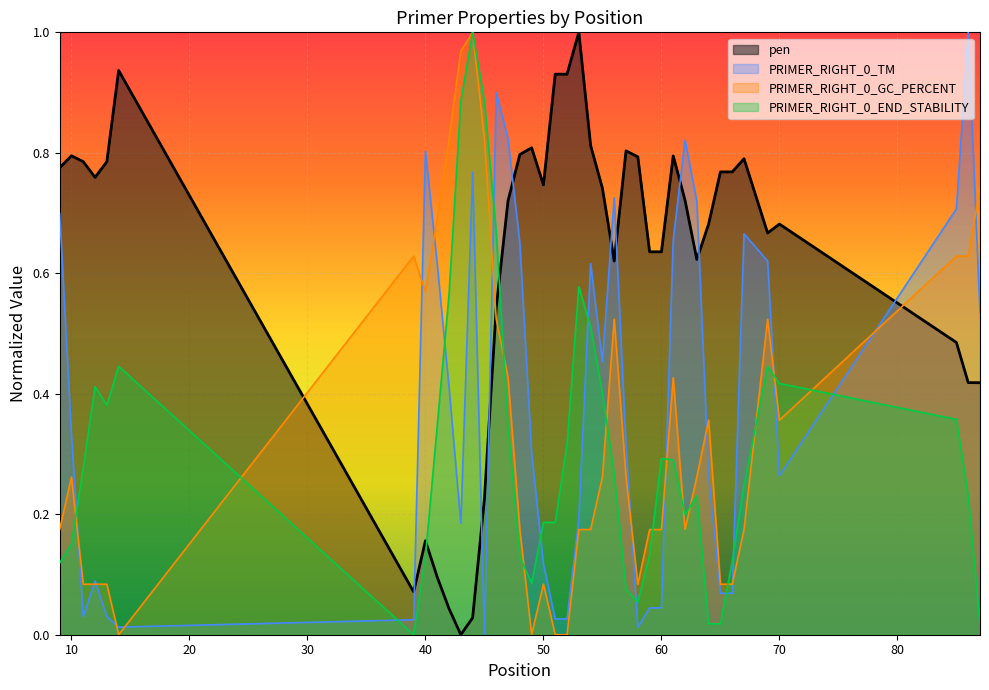

What is the difference between the maximum and second lowest values in the PRIMER_RIGHT_0_GC_PERCENT series?

1.0